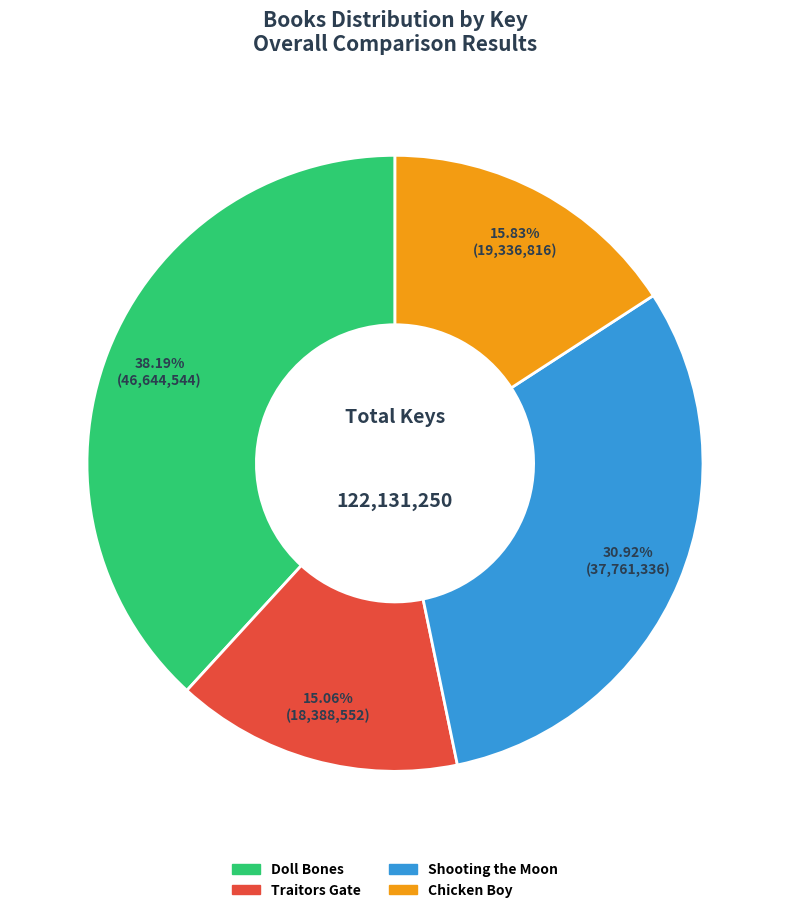

Do Chicken Boy and Shooting the Moon together represent more than half of the pie?

No